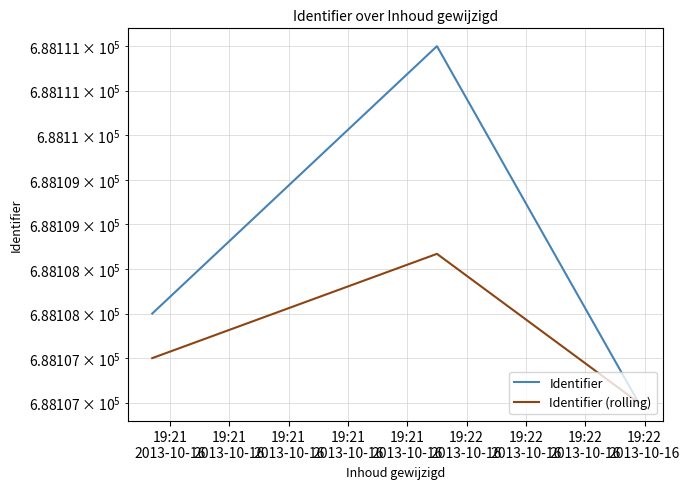

Count the Identifier (rolling) values in the range 688107 to 688108.

2